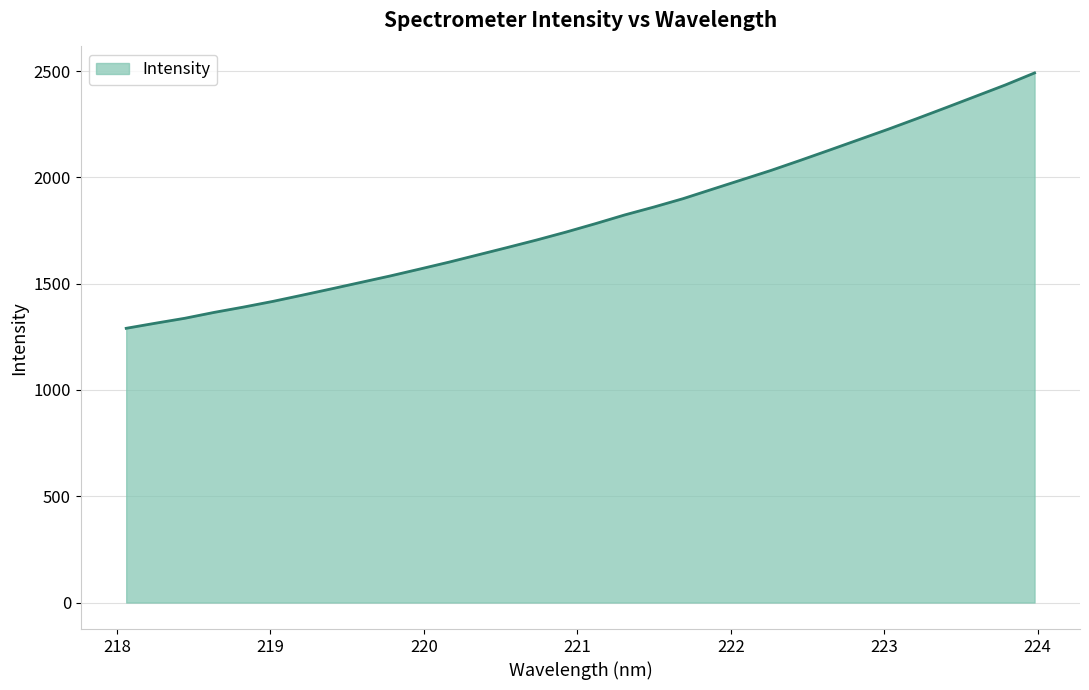

Does the chart display data point markers on the line(s)?

No